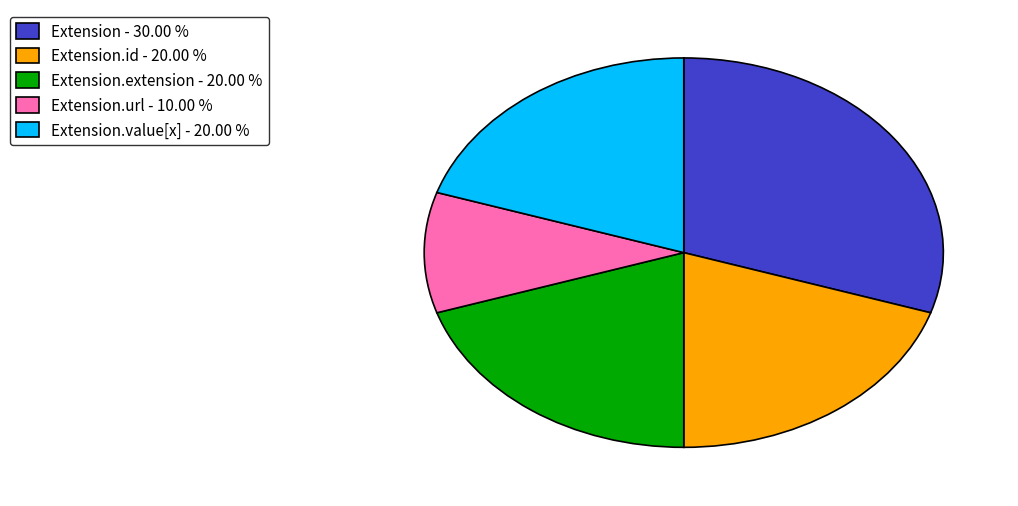

Which slice is the largest?

Extension - 30.00 %